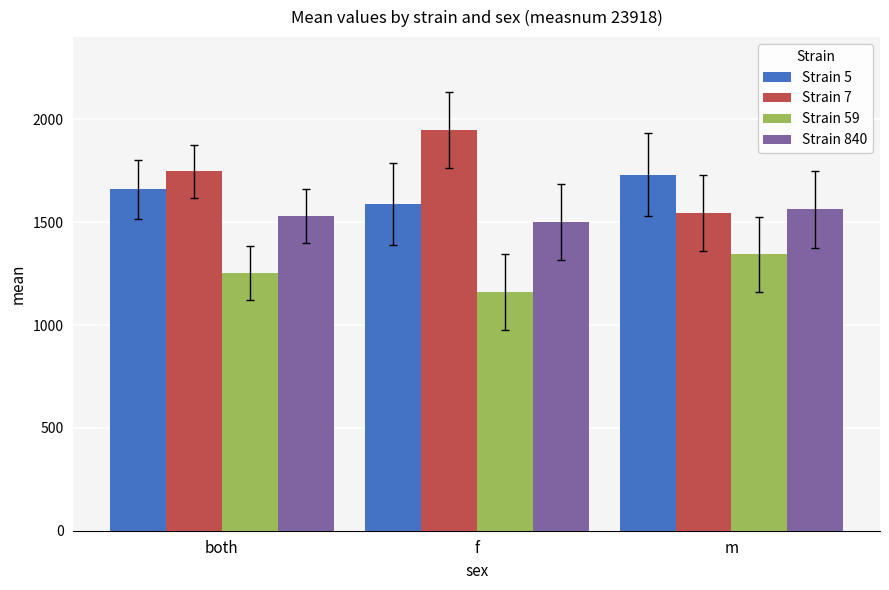

Is it true that Strain 59 equals 290.1 at m?

False